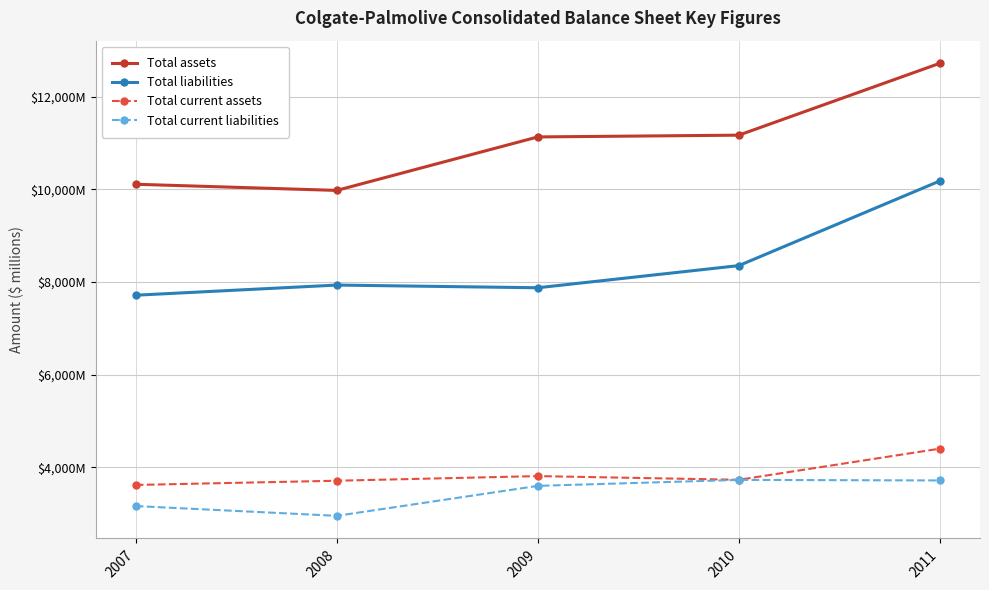

What is the value of the Total current liabilities point at the 4th from the left?

3728